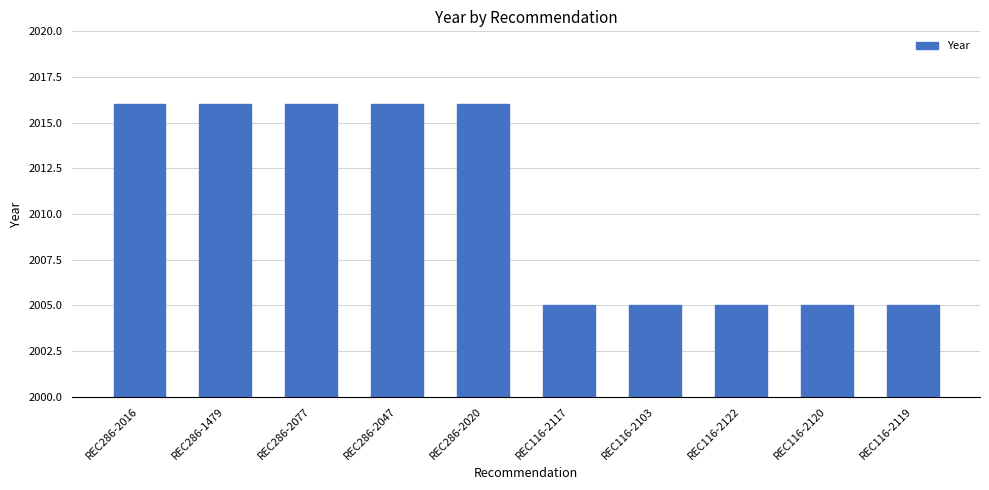

What is the value of the 10th bar from the left?

2005